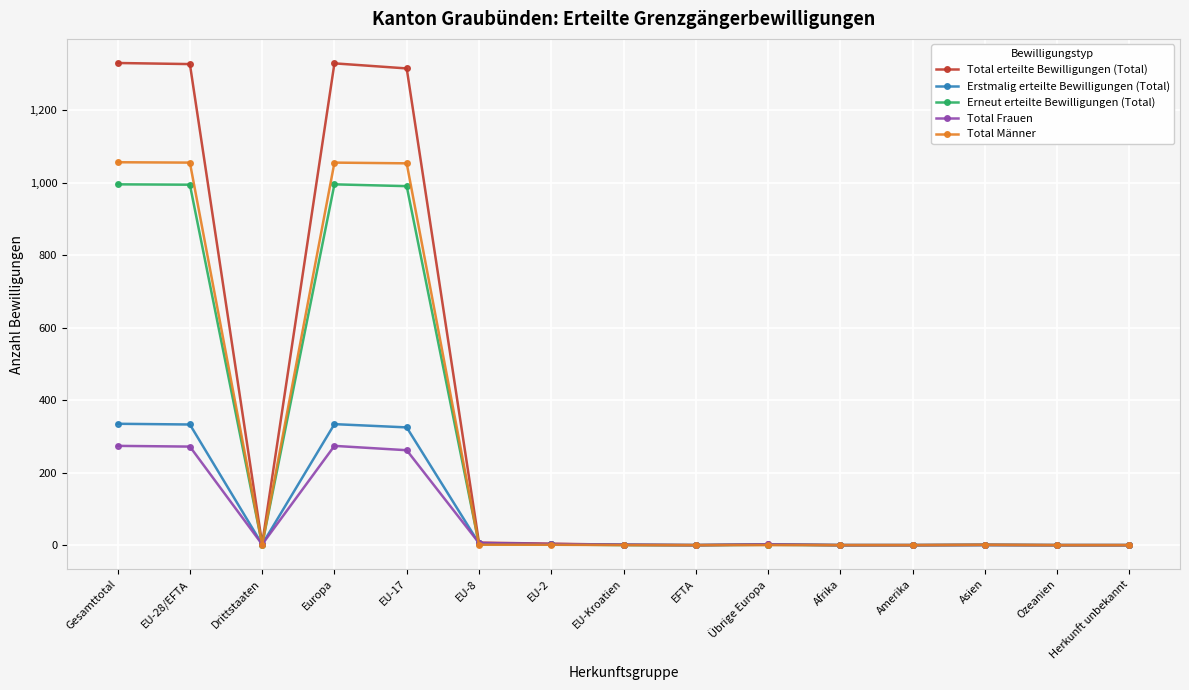

The value of Erneut erteilte Bewilligungen (Total) at Europa is 996. True or false?

True